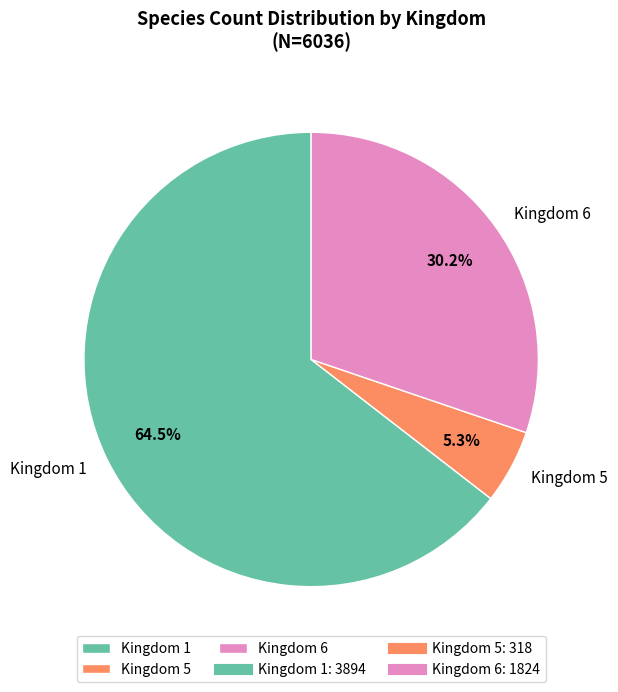

Approximately how many times larger is the value at Kingdom 6 compared to Kingdom 5?

5.7